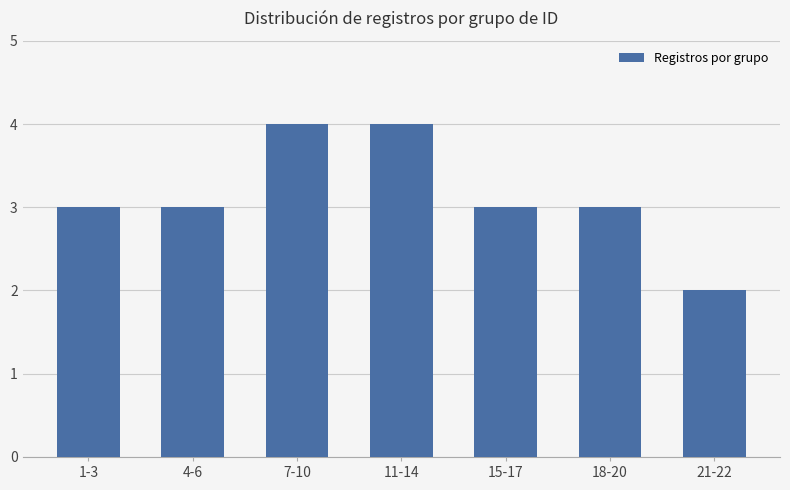

Is it true that the value at 18-20 is 3?

True